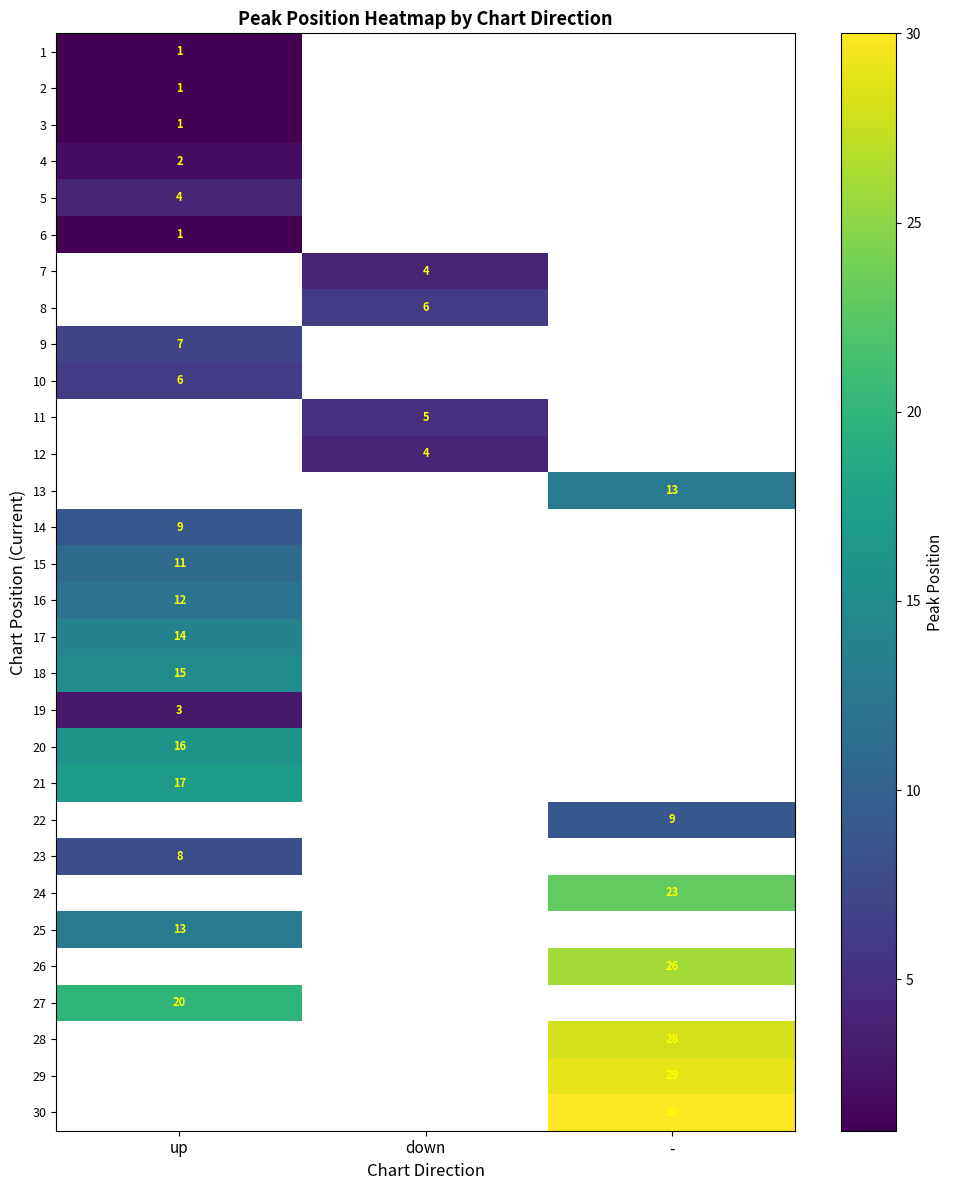

Is it true that 29 equals 44 at -?

False